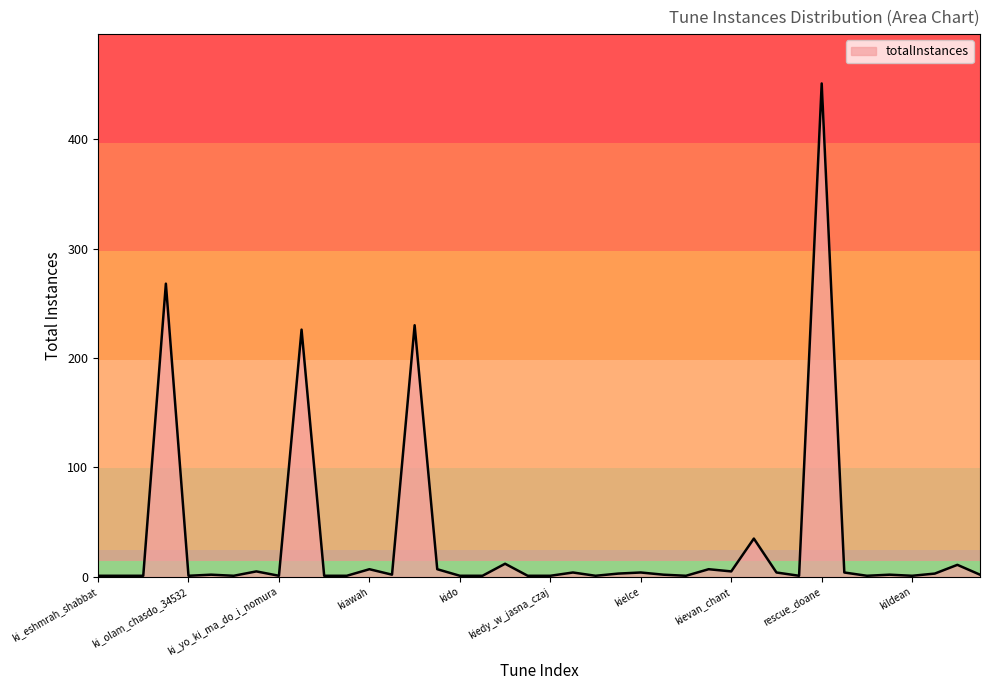

What is the difference between the maximum and minimum values?

450